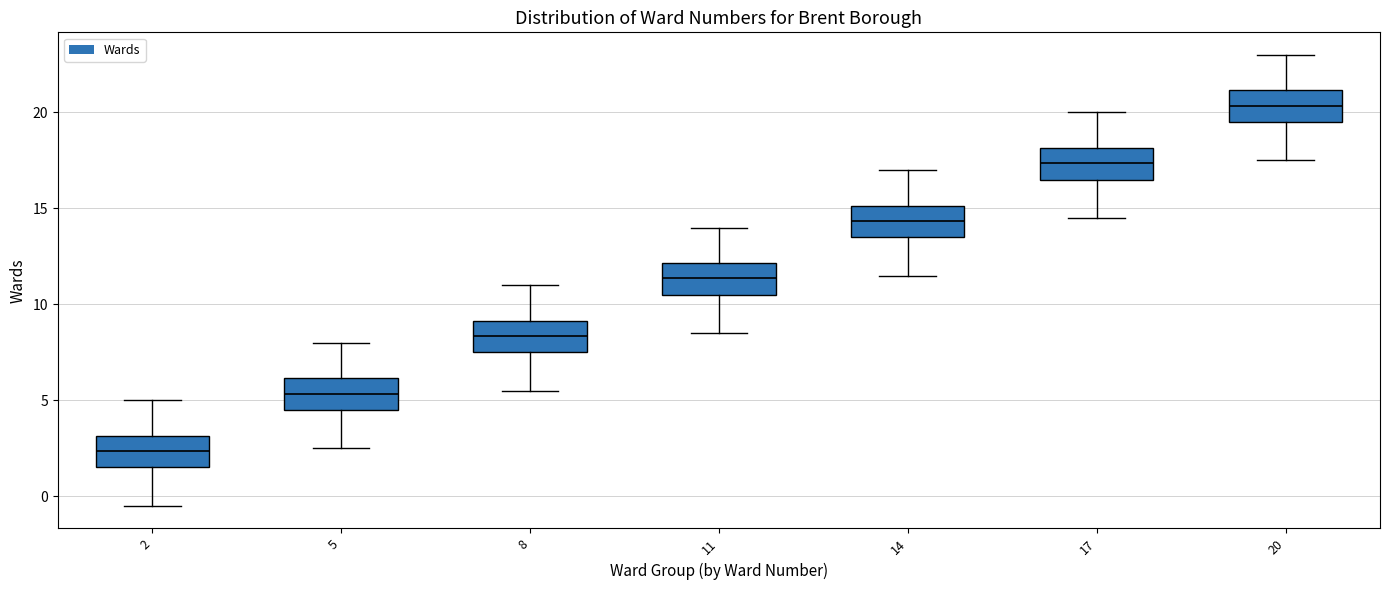

Reading left to right, read every box against the y-axis: the position of its median line, the range the box covers, and the ends of its whiskers. The values are not printed on the chart, so give them approximately, as read against the axis.

2: median 2.5, box 1.5 to 3.0, whiskers -0.5 to 5.0
5: median 5.5, box 4.5 to 6.0, whiskers 2.5 to 8.0
8: median 8.5, box 7.5 to 9.0, whiskers 5.5 to 11.0
11: median 11.5, box 10.5 to 12.0, whiskers 8.5 to 14.0
14: median 14.5, box 13.5 to 15.0, whiskers 11.5 to 17.0
17: median 17.5, box 16.5 to 18.0, whiskers 14.5 to 20.0
20: median 20.5, box 19.5 to 21.0, whiskers 17.5 to 23.0